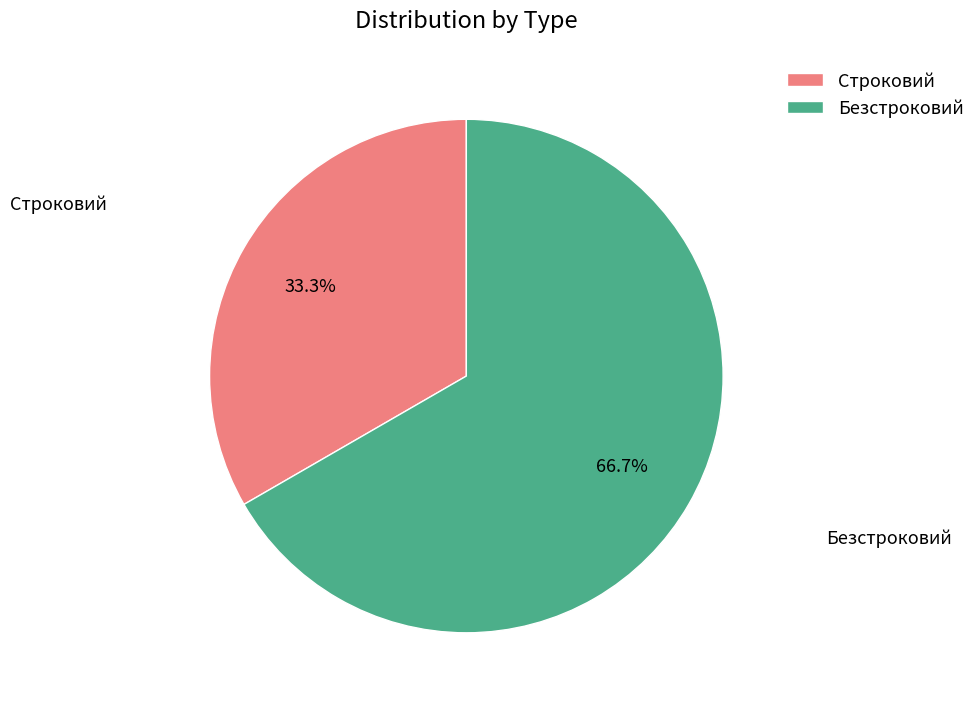

How many segments does this pie chart have?

2